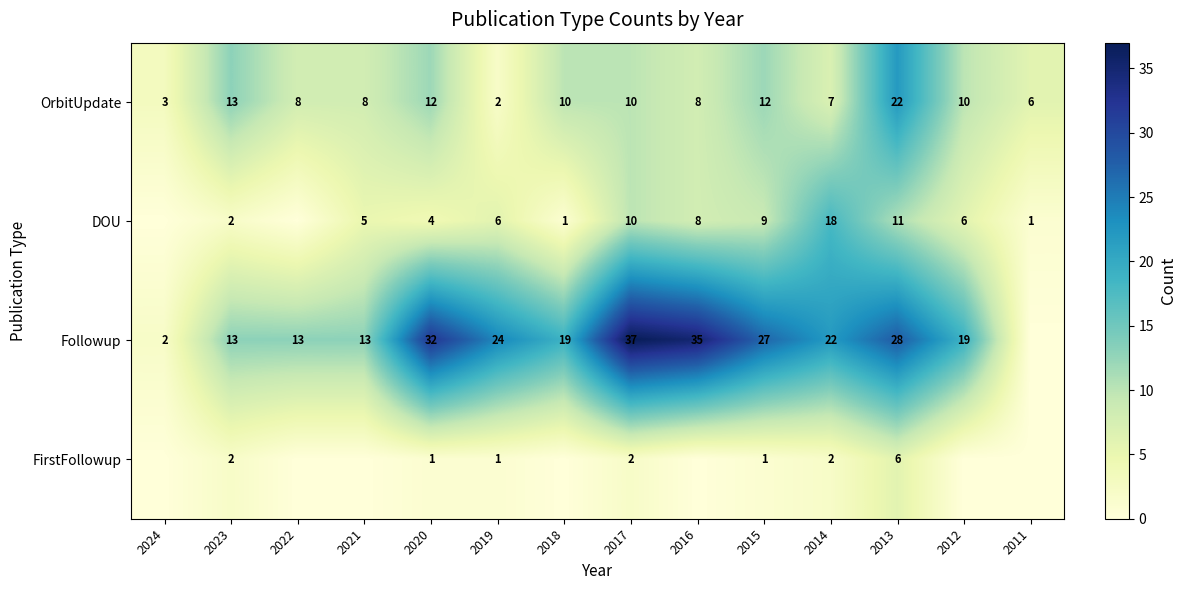

Is the value of OrbitUpdate at 2022 greater than the value of Followup at 2022?

No